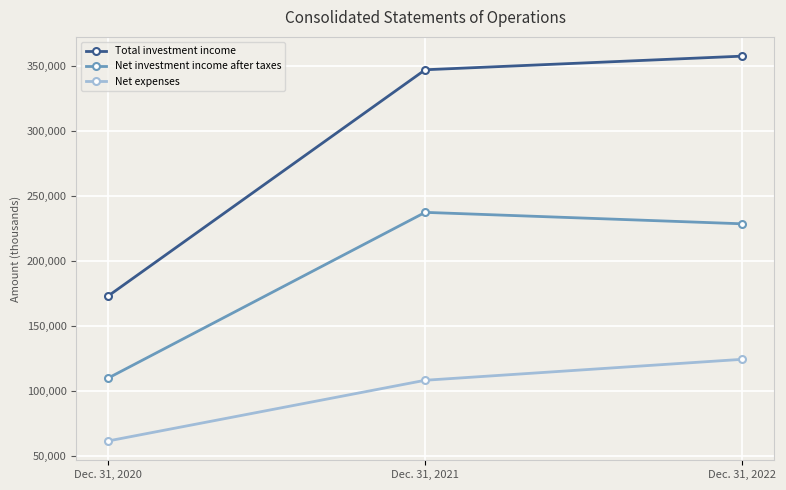

True or false: Total investment income has a value of 119619 at Dec. 31, 2020.

False